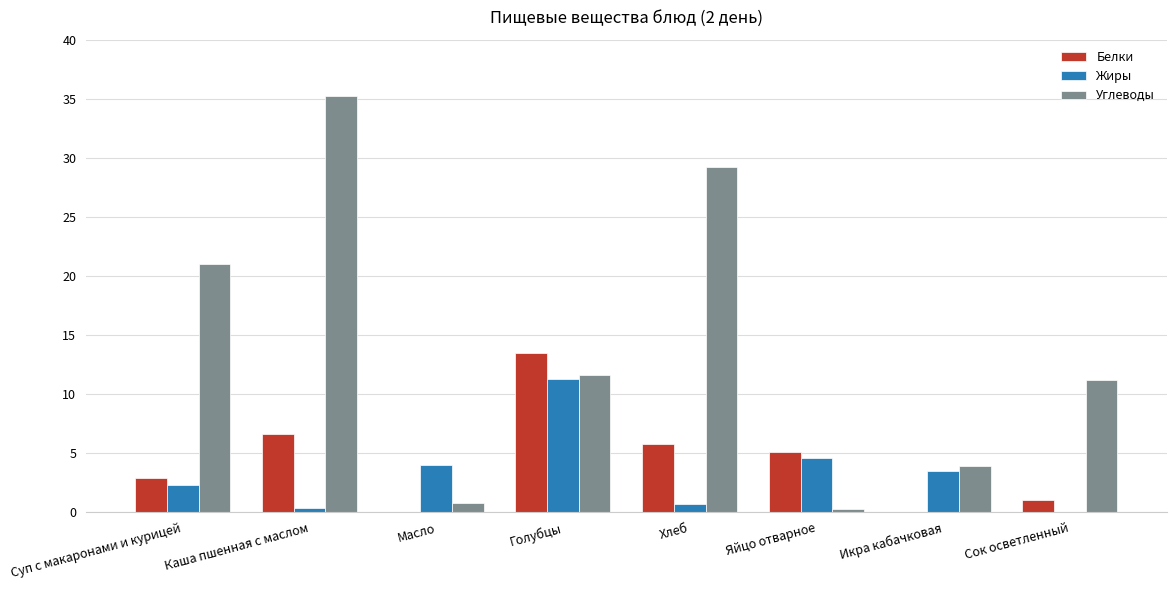

Read the Углеводы value at Голубцы.

11.6